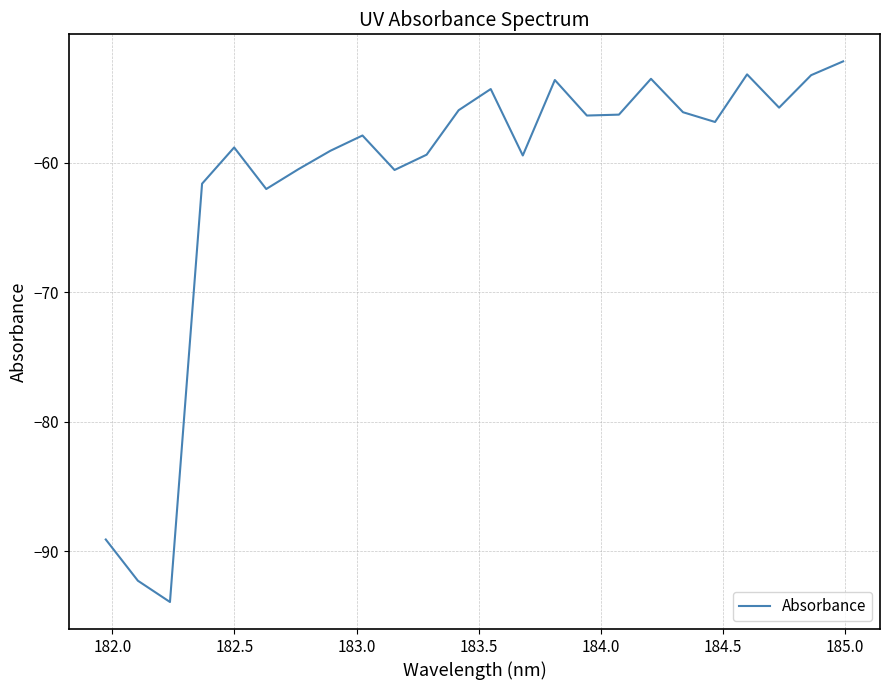

What is the maximum value shown in the chart?

-52.2